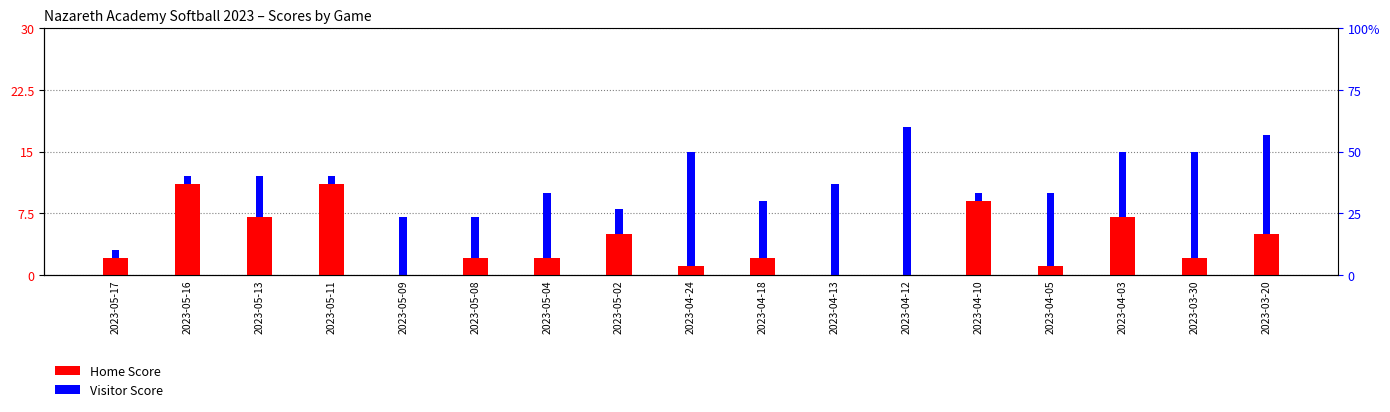

Rank the series by their average value, from lowest to highest.

Home Score, Visitor Score